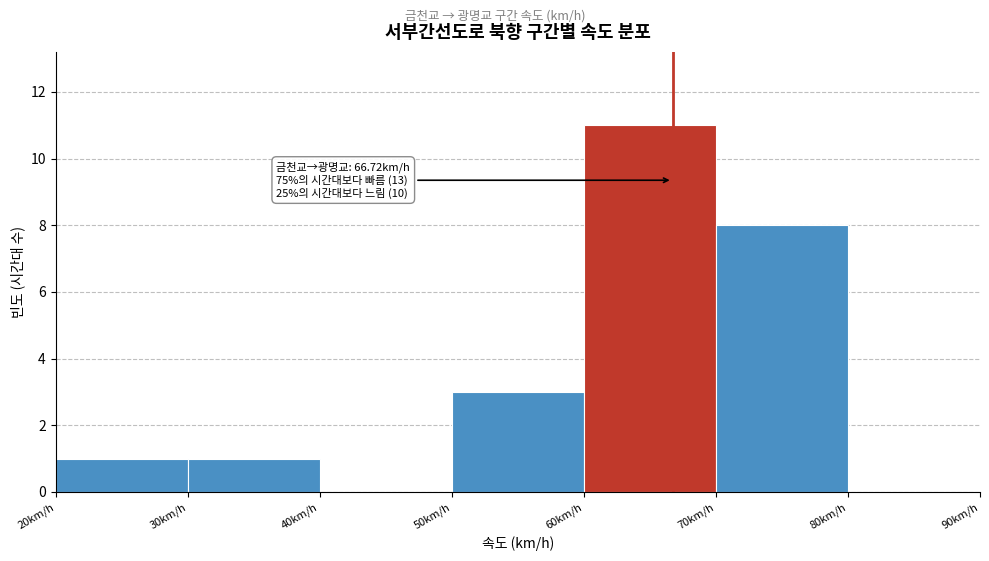

Over which range of the x-axis is the bar tallest?

60 to 70